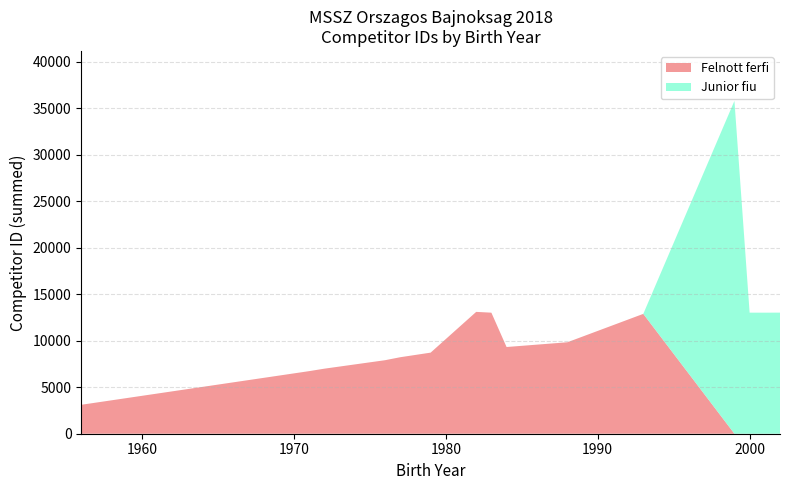

What is the difference between the maximum and minimum values in the Felnott ferfi series?

13110